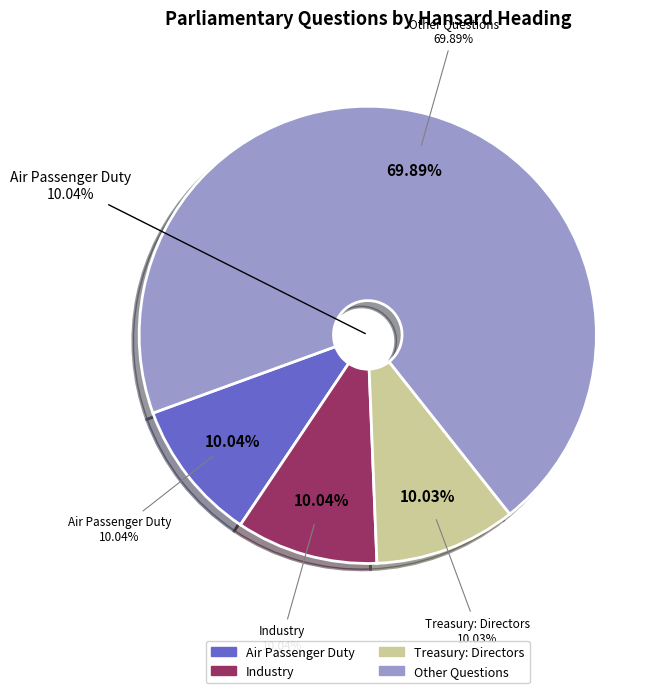

To the nearest percent, what percentage of the pie is Air Passenger Duty?

10%